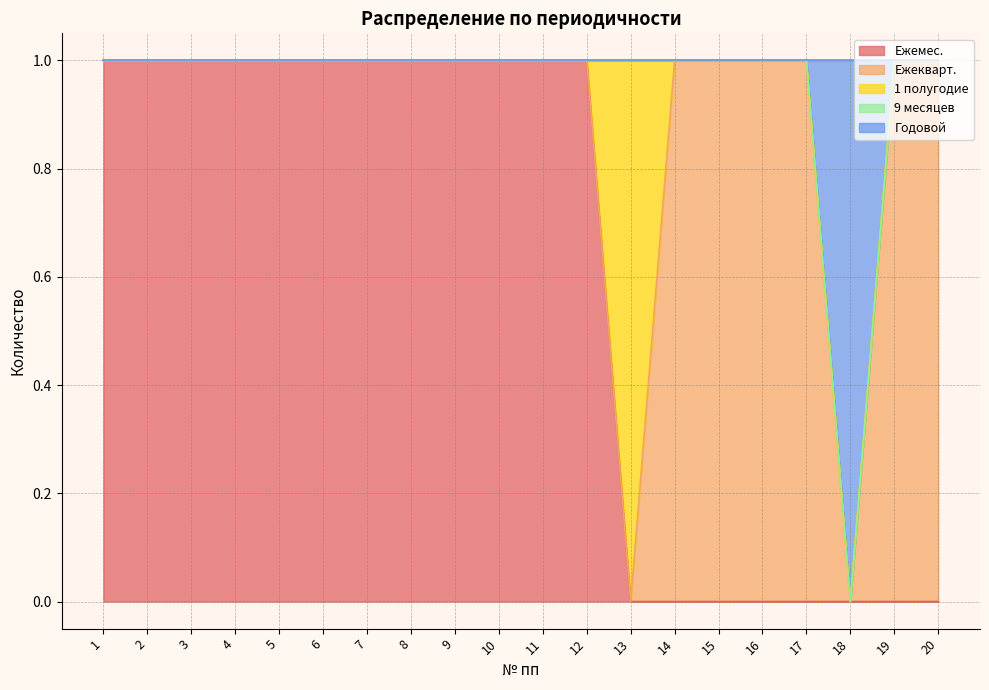

Reading left to right, transcribe all the data shown in this chart.

Ежемес.: 1	1	1	1	1	1	1	1	1	1	1	1	0	0	0	0	0	0	0	0
Ежекварт.: 0	0	0	0	0	0	0	0	0	0	0	0	0	1	1	1	1	0	1	1
1 полугодие: 0	0	0	0	0	0	0	0	0	0	0	0	1	0	0	0	0	0	0	0
9 месяцев: 0	0	0	0	0	0	0	0	0	0	0	0	0	0	0	0	0	0	0	0
Годовой: 0	0	0	0	0	0	0	0	0	0	0	0	0	0	0	0	0	1	0	0